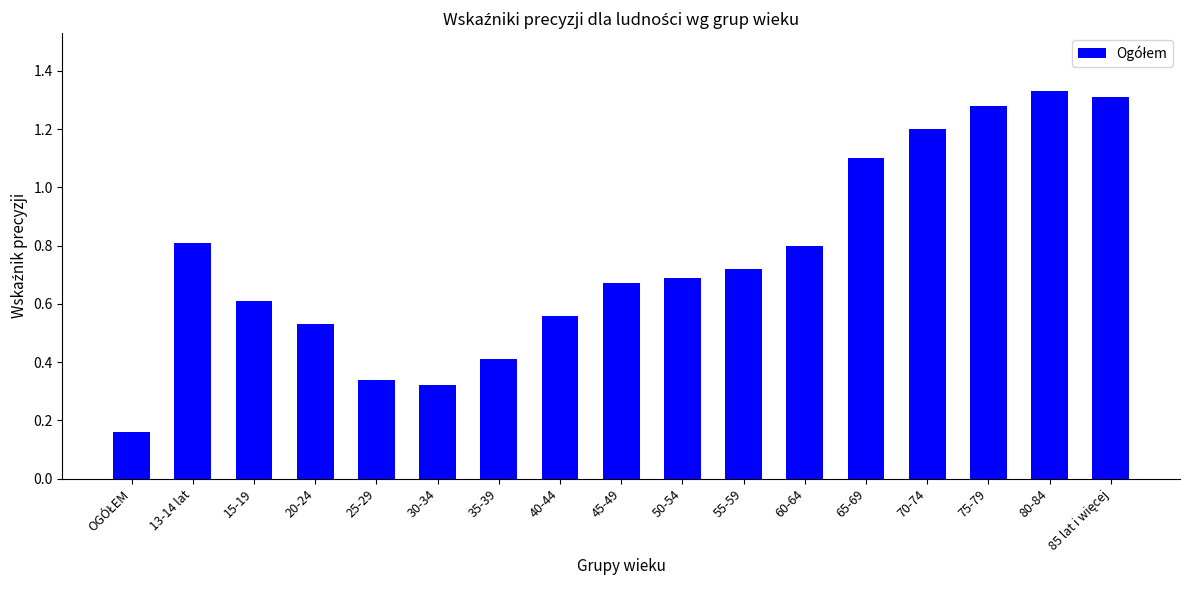

What is the value of the 14th bar from the left?

1.2